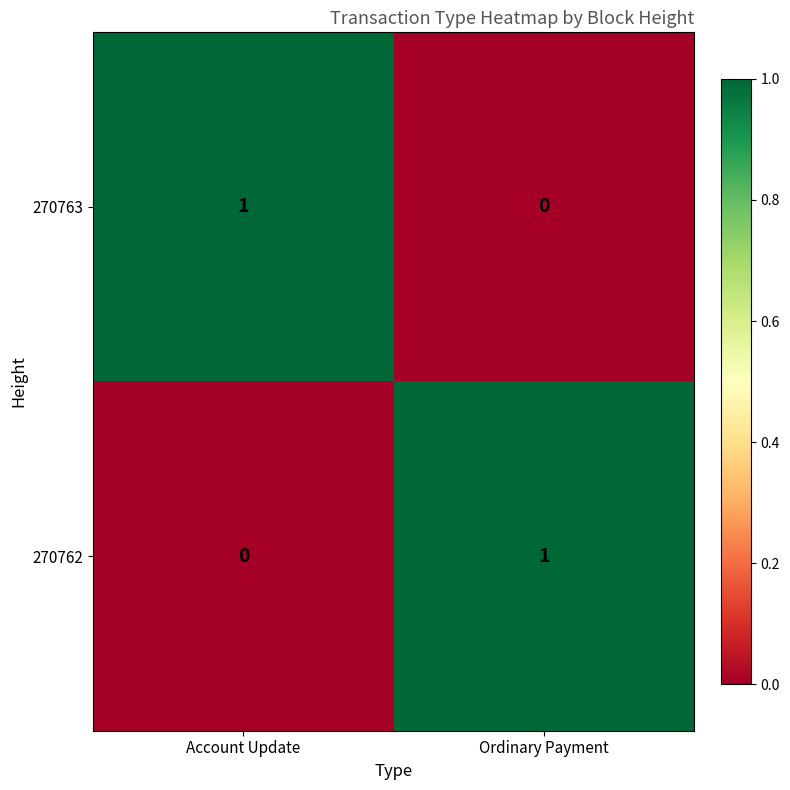

Reading right to left, list all the values displayed in this chart.

270763: Ordinary Payment=0	Account Update=1
270762: Ordinary Payment=1	Account Update=0